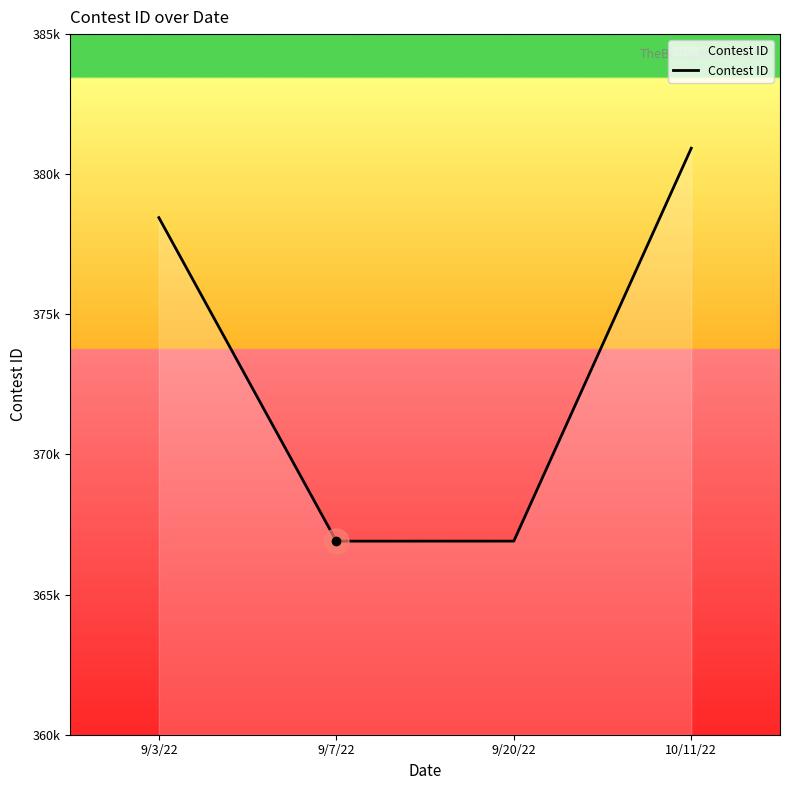

Is this an area chart (filled region under the line)?

Yes